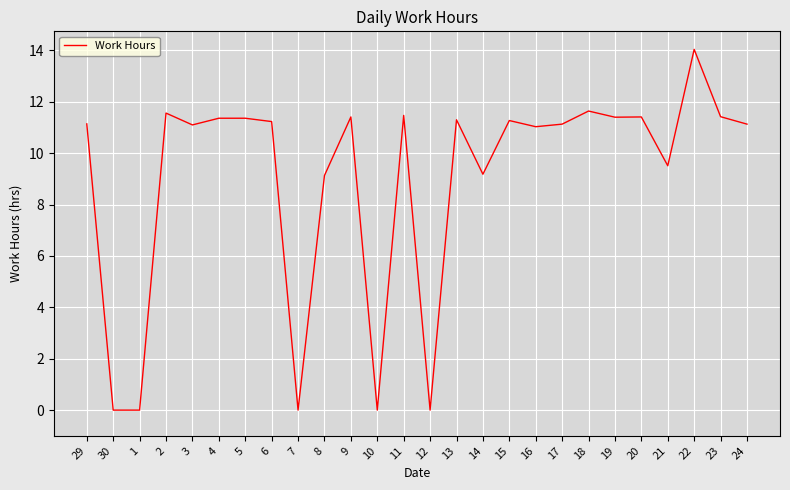

What is the difference between the maximum and minimum values?

14.0